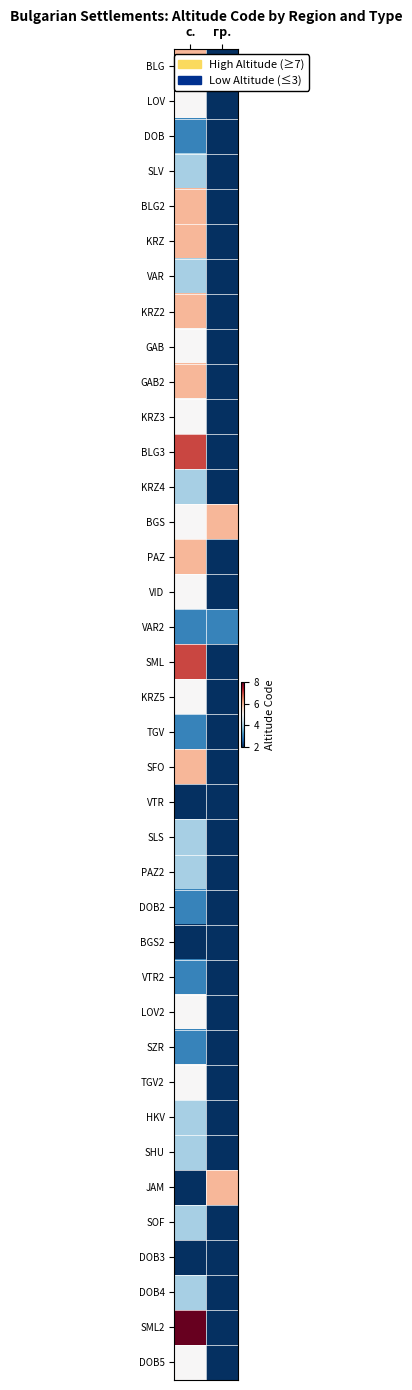

Which series has the largest range (max minus min)?

SML2